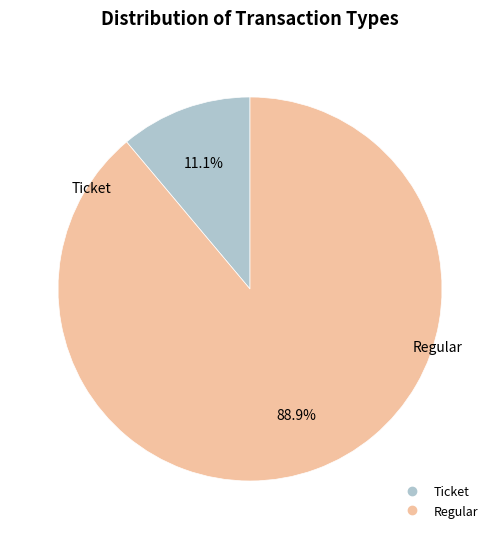

What percentage is the Regular slice, to the nearest percent?

89%